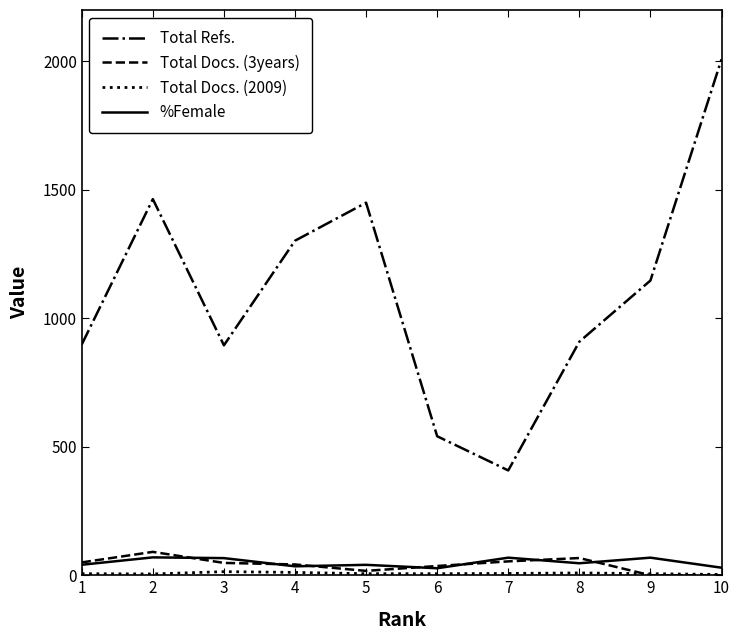

At which category is the sum across all series the highest?

10